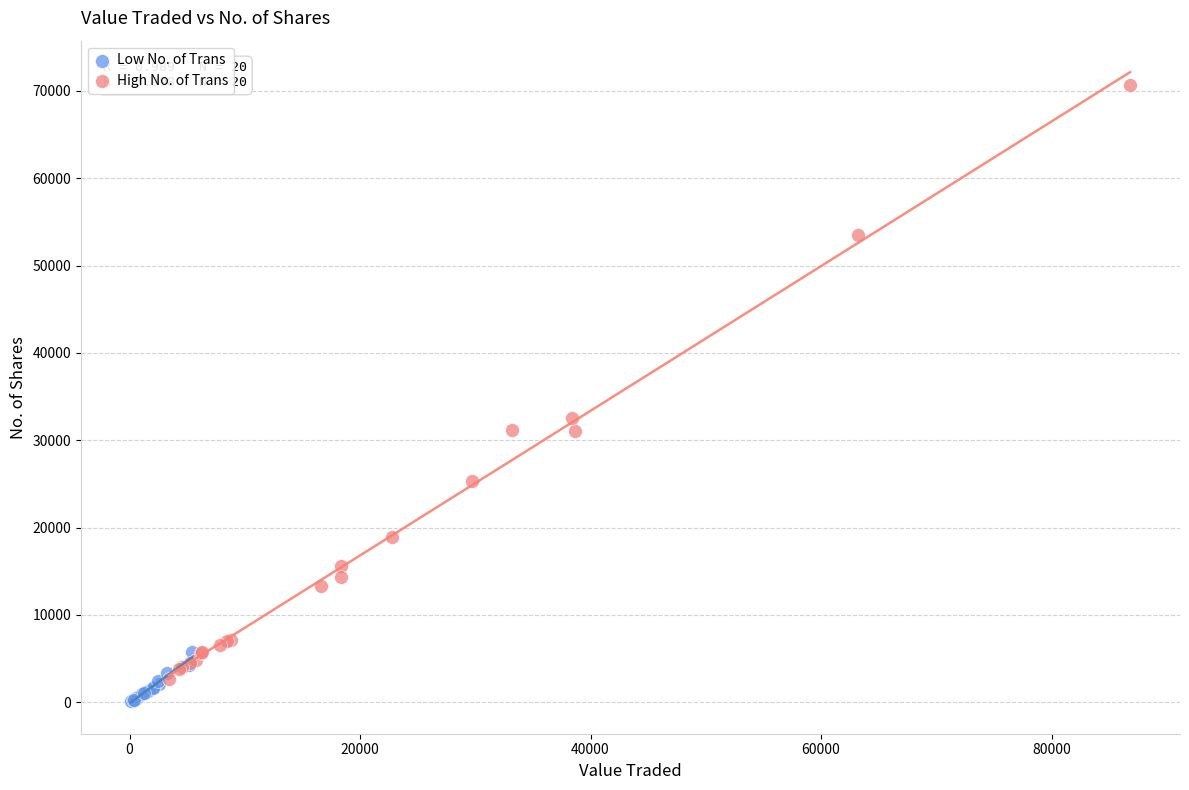

Which series contains the lowest Y value?

Low No. of Trans